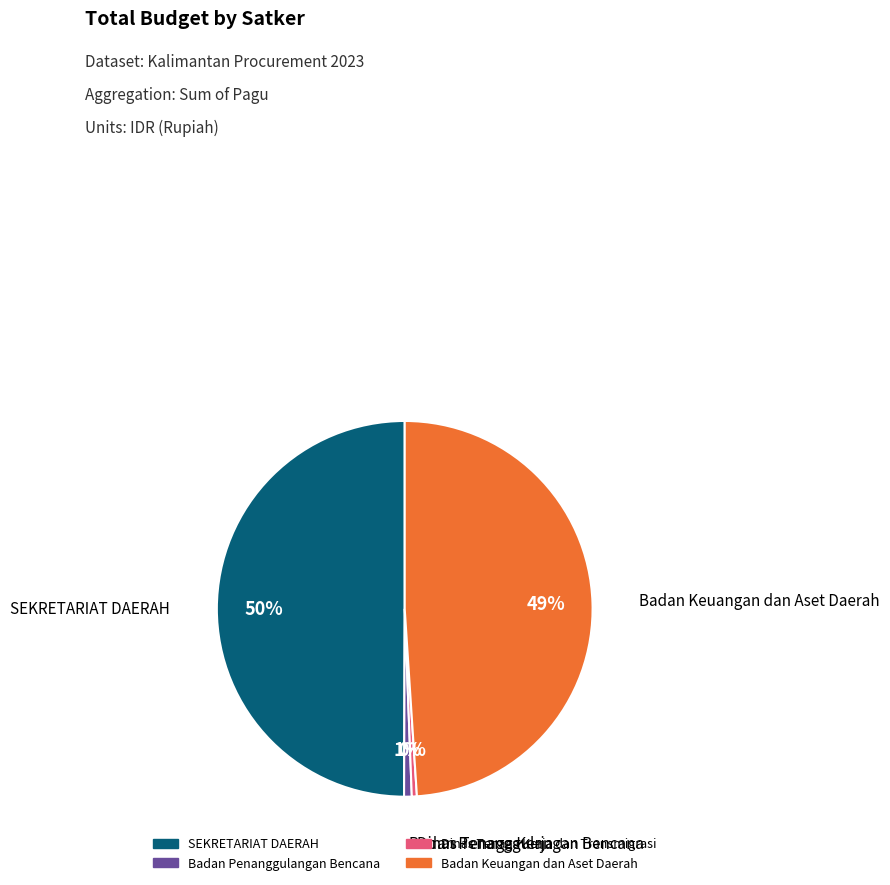

To the nearest percent, what is the average slice percentage?

25%